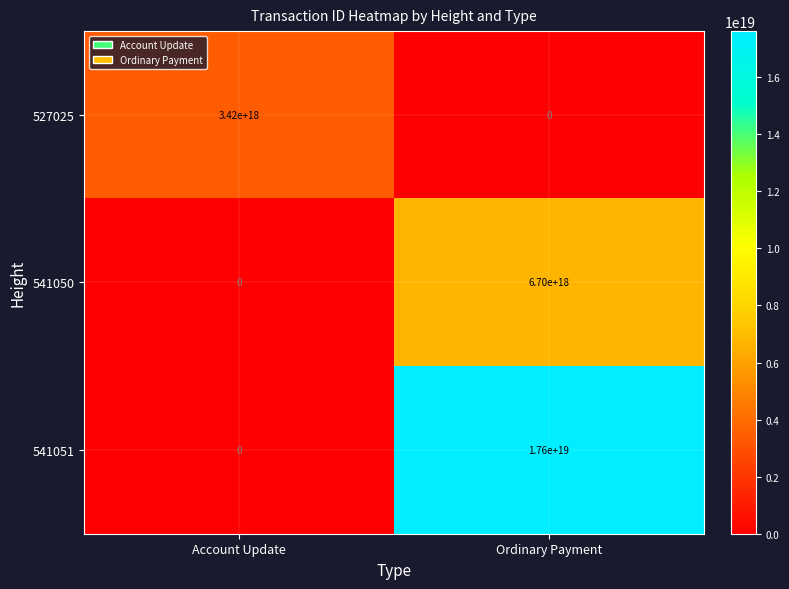

List the series in order of their peak value, highest first.

541051, 541050, 527025